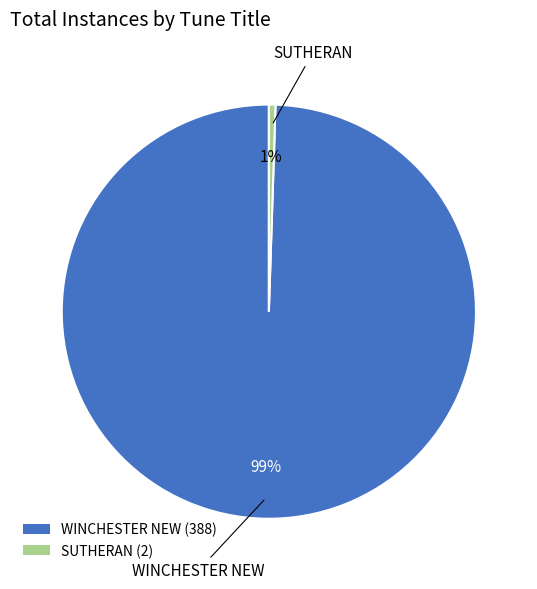

Is there a majority slice in this chart?

Yes